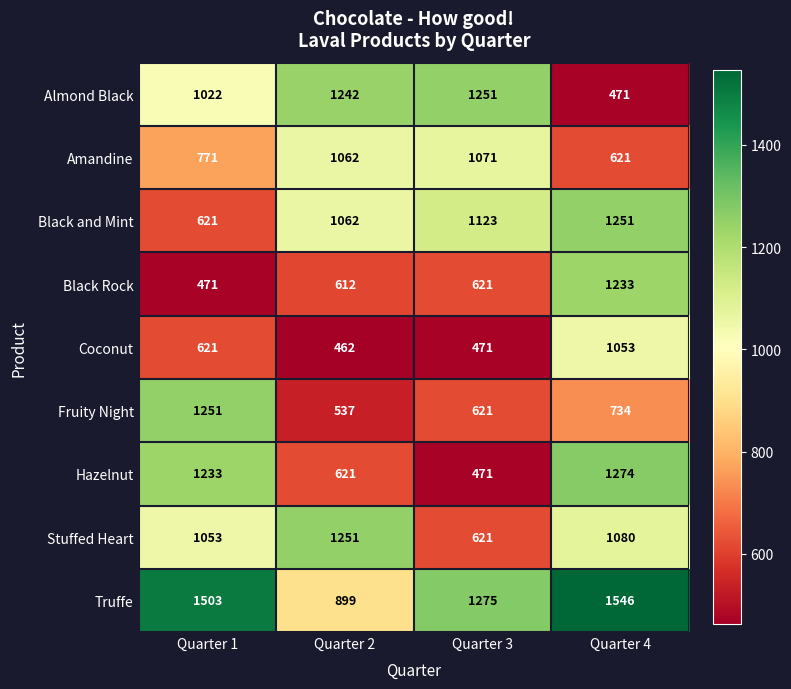

Which series has the largest total across all categories?

Truffe